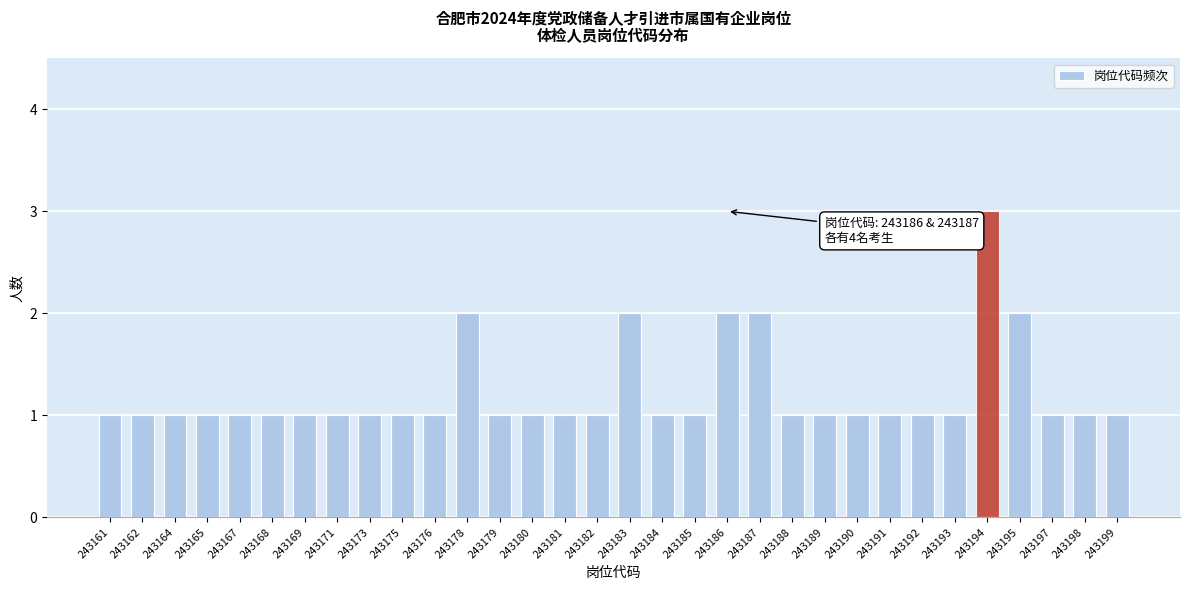

What is the sum of all values?

39